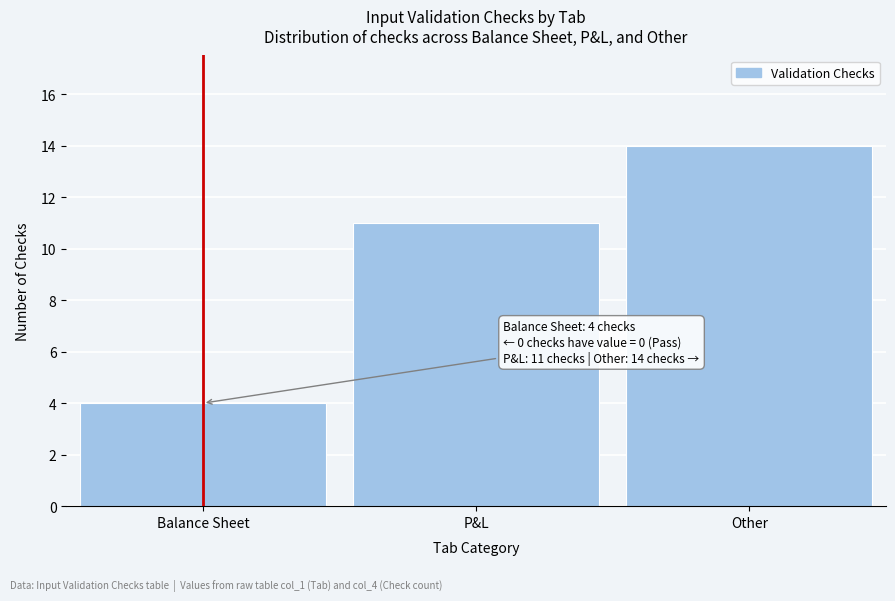

Reading left to right, transcribe all the data shown in this chart.

Balance Sheet=4	P&L=11	Other=14